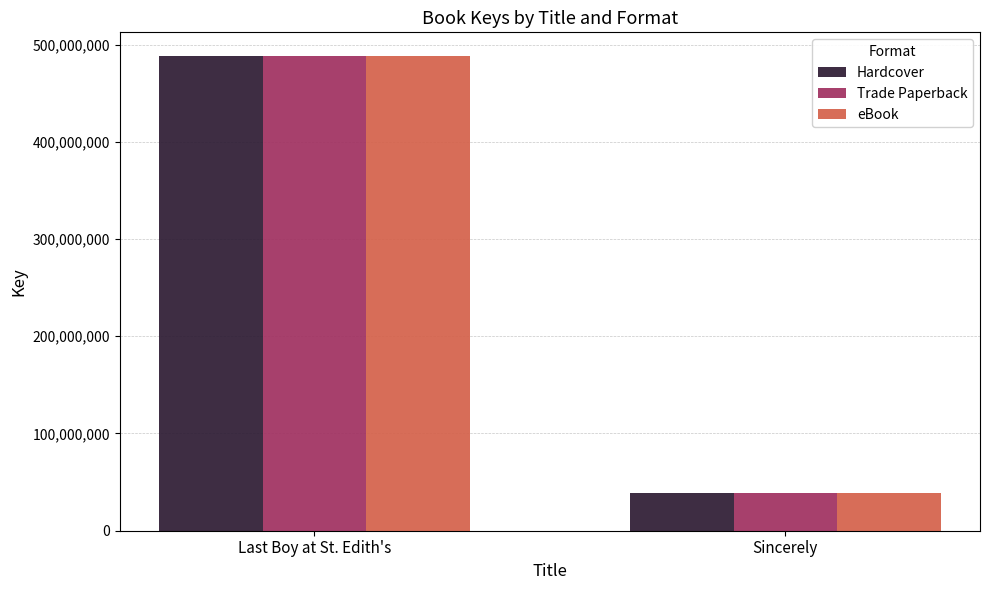

How many categories are shown in the chart?

2